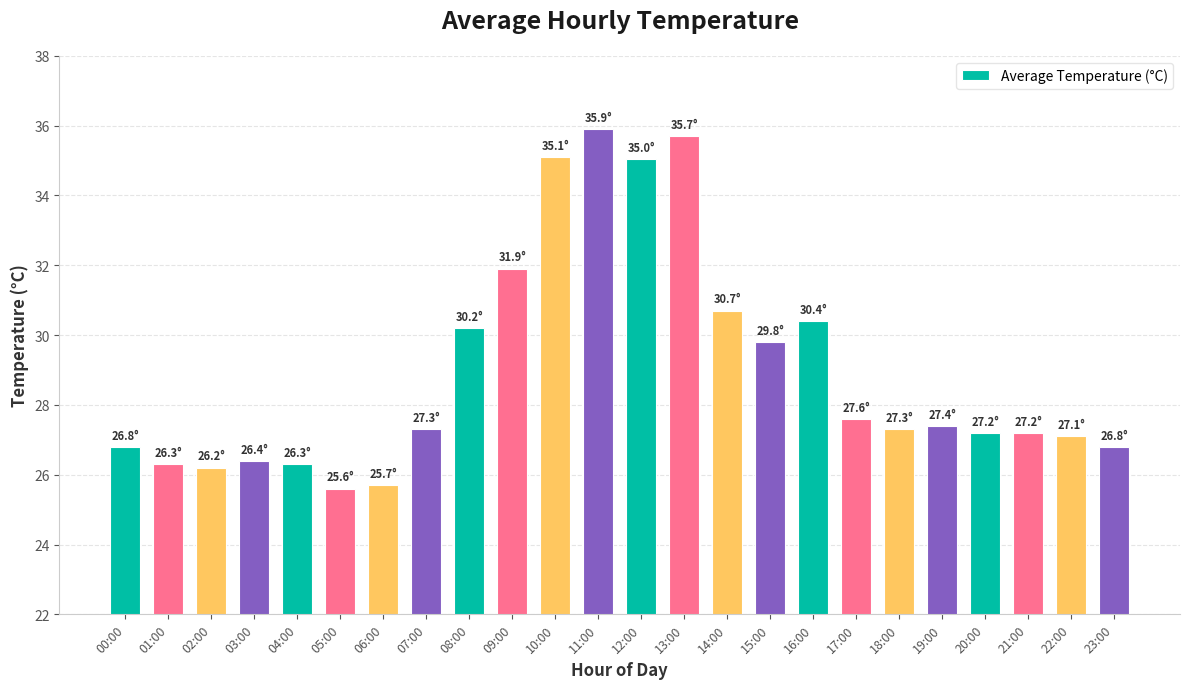

What position from the right is 12:00?

12